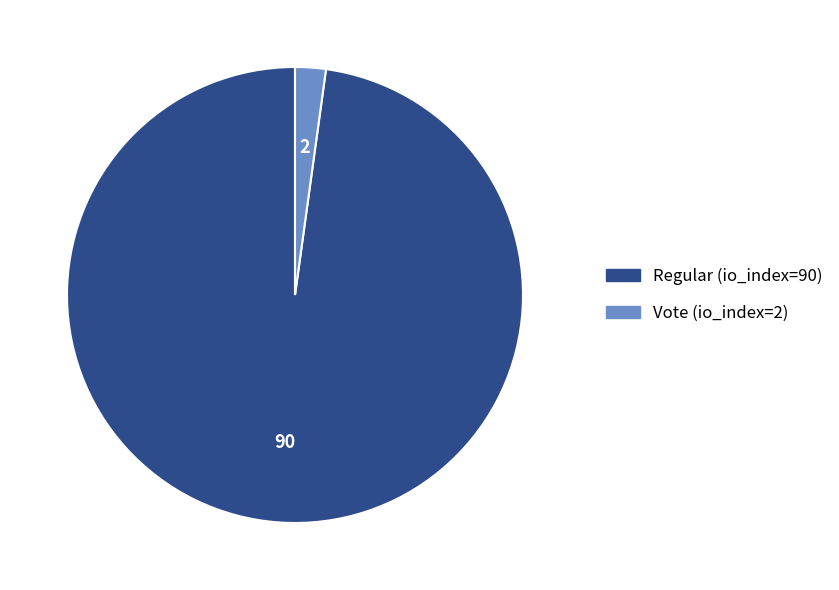

How many segments does this pie chart have?

2